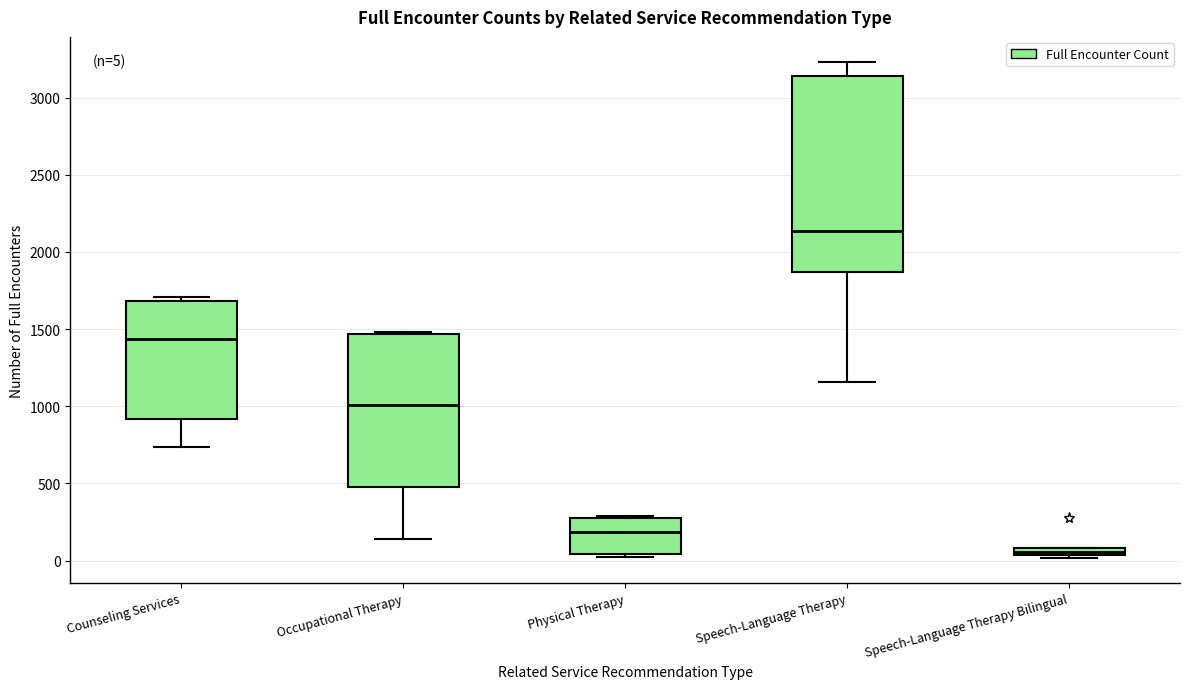

Which box has the lowest median line?

Speech-Language Therapy Bilingual